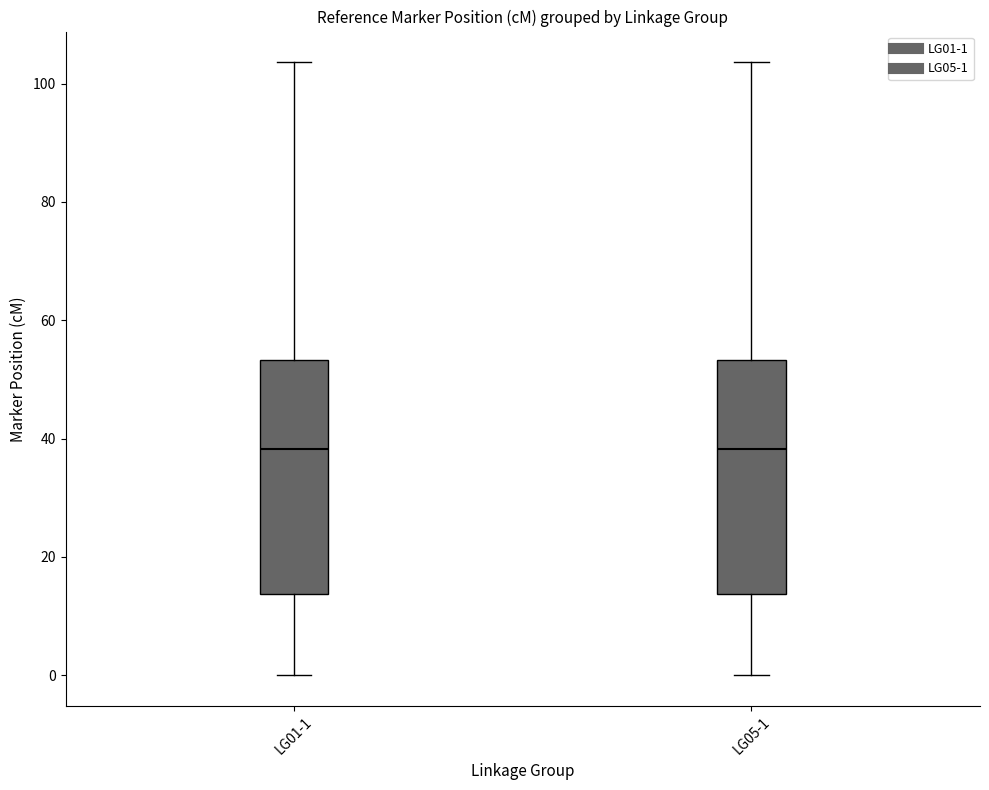

Reading left to right, read every box against the y-axis: the position of its median line, the range the box covers, and the ends of its whiskers. The values are not printed on the chart, so give them approximately, as read against the axis.

LG01-1: median 38, box 14 to 54, whiskers 0 to 104
LG05-1: median 38, box 14 to 54, whiskers 0 to 104